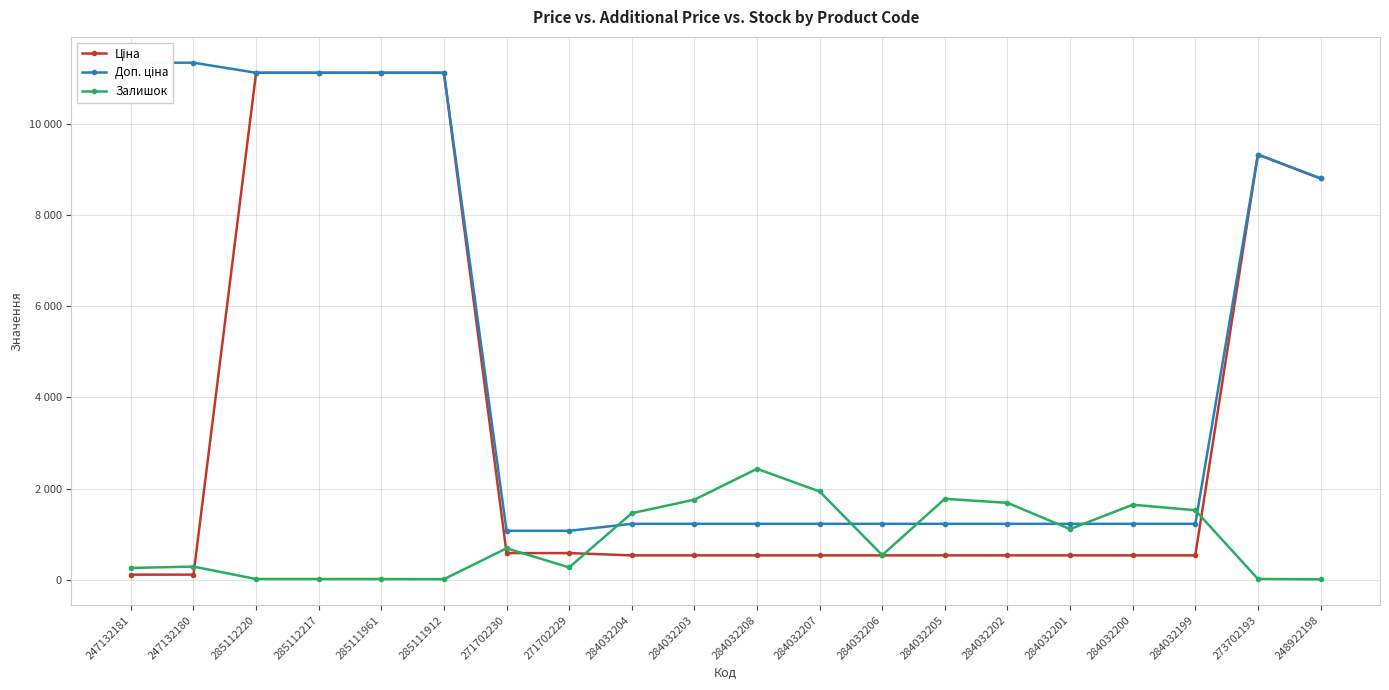

Where is the first local maximum for Доп. ціна?

273702193